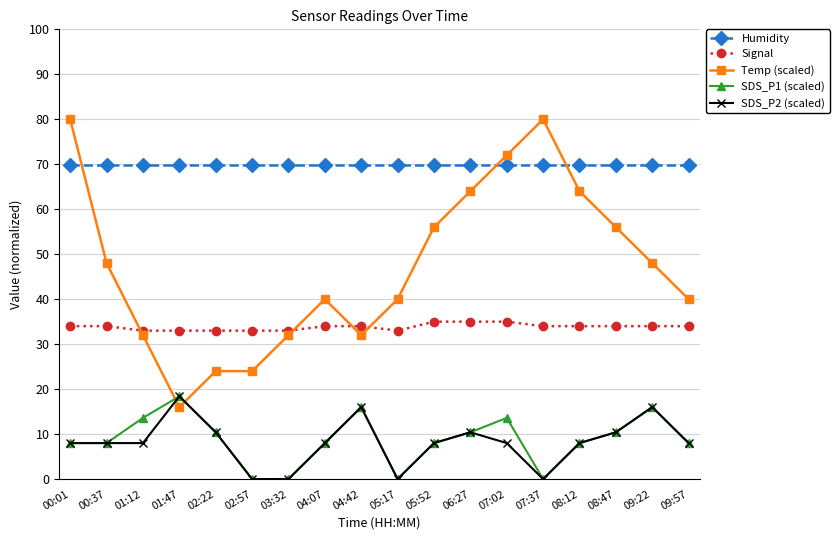

What is the greatest value displayed?

80.0